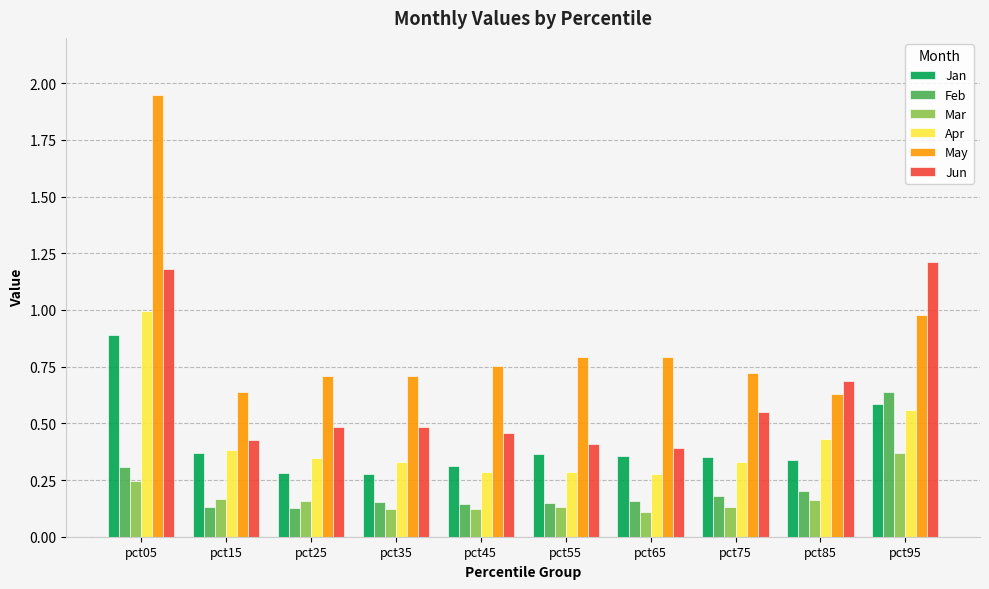

Between pct05 and pct55, which series saw the biggest shift?

May